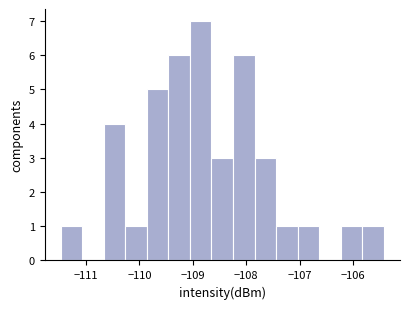

Reading left to right, transcribe this chart: for each bar, give the range it covers on the x-axis and its height. Neither the bar edges nor the heights are printed on the chart, so give them approximately, as read against the axes.

-111.5 to -111.1: 1
-111.1 to -110.7: 0
-110.7 to -110.3: 4
-110.3 to -109.9: 1
-109.9 to -109.5: 5
-109.5 to -109.1: 6
-109.1 to -108.7: 7
-108.7 to -108.2: 3
-108.2 to -107.8: 6
-107.8 to -107.4: 3
-107.4 to -107.0: 1
-107.0 to -106.6: 1
-106.6 to -106.2: 0
-106.2 to -105.8: 1
-105.8 to -105.4: 1